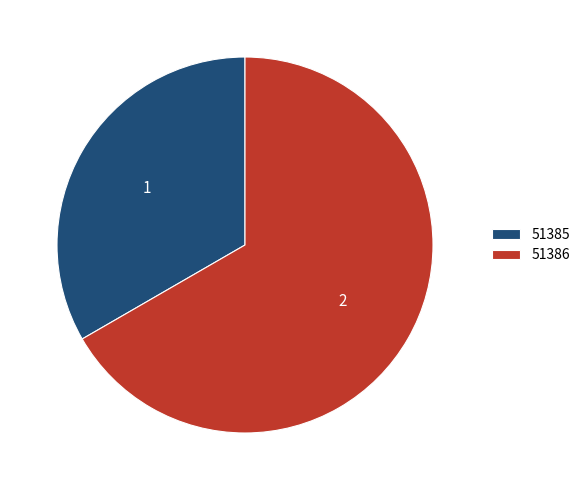

How many segments does this pie chart have?

2